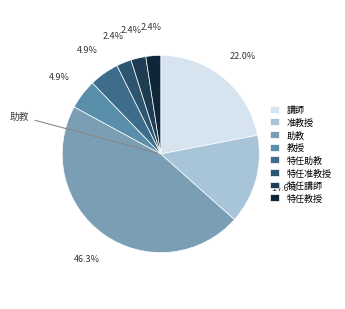

How many slices are in this pie chart?

8